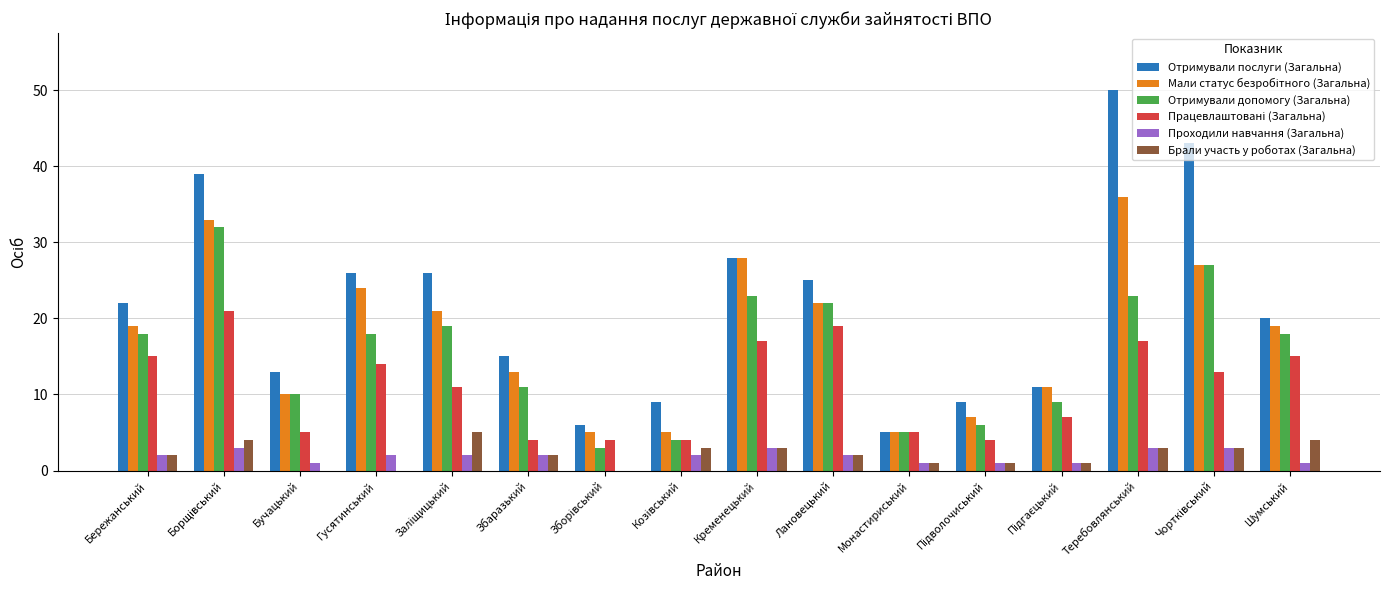

Between Збаразький and Теребовлянський, which series saw the biggest shift?

Отримували послуги (Загальна)